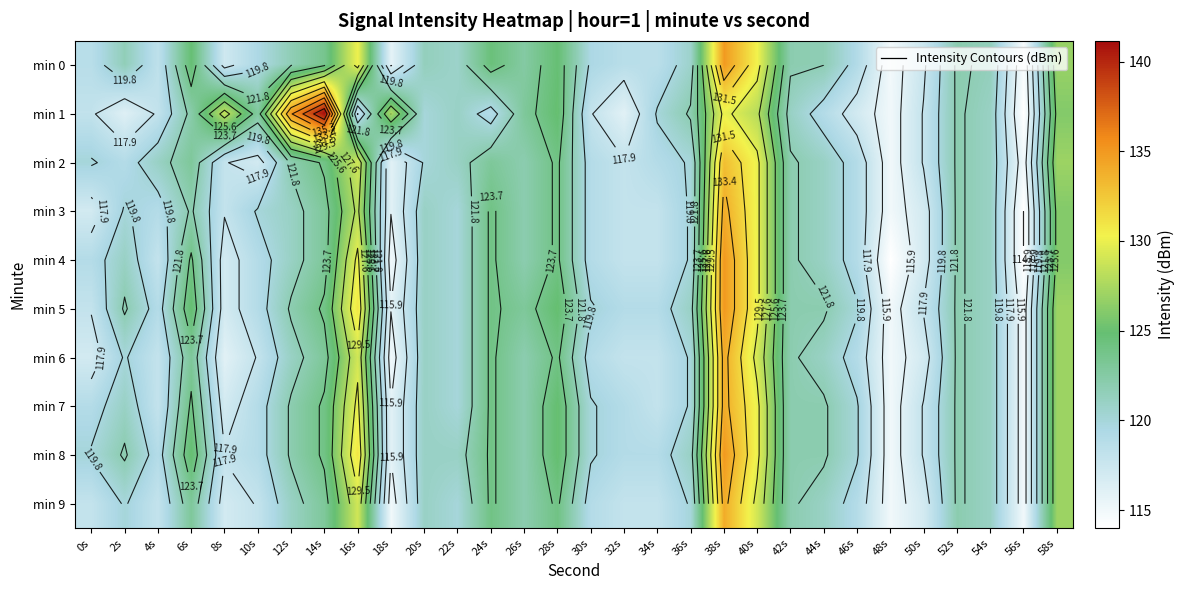

What is the difference between the highest and lowest values at 10s?

5.8